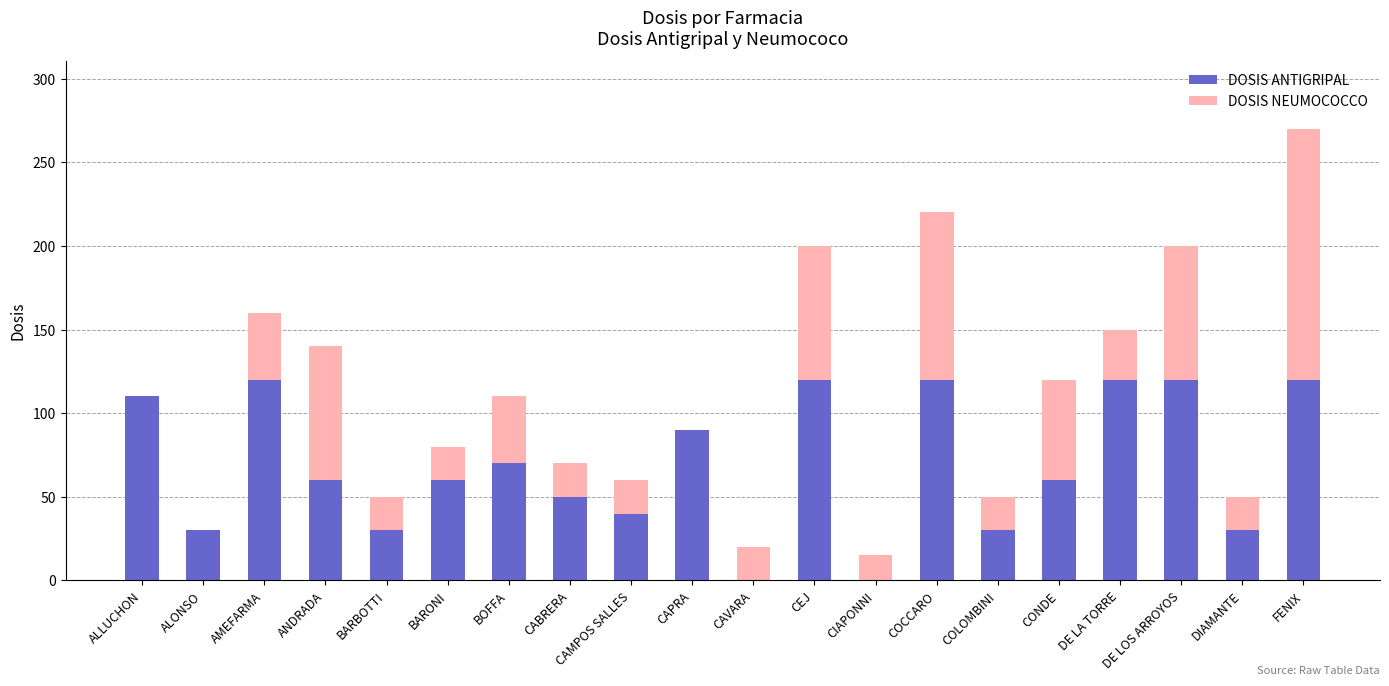

How many distinct data groups are displayed?

2